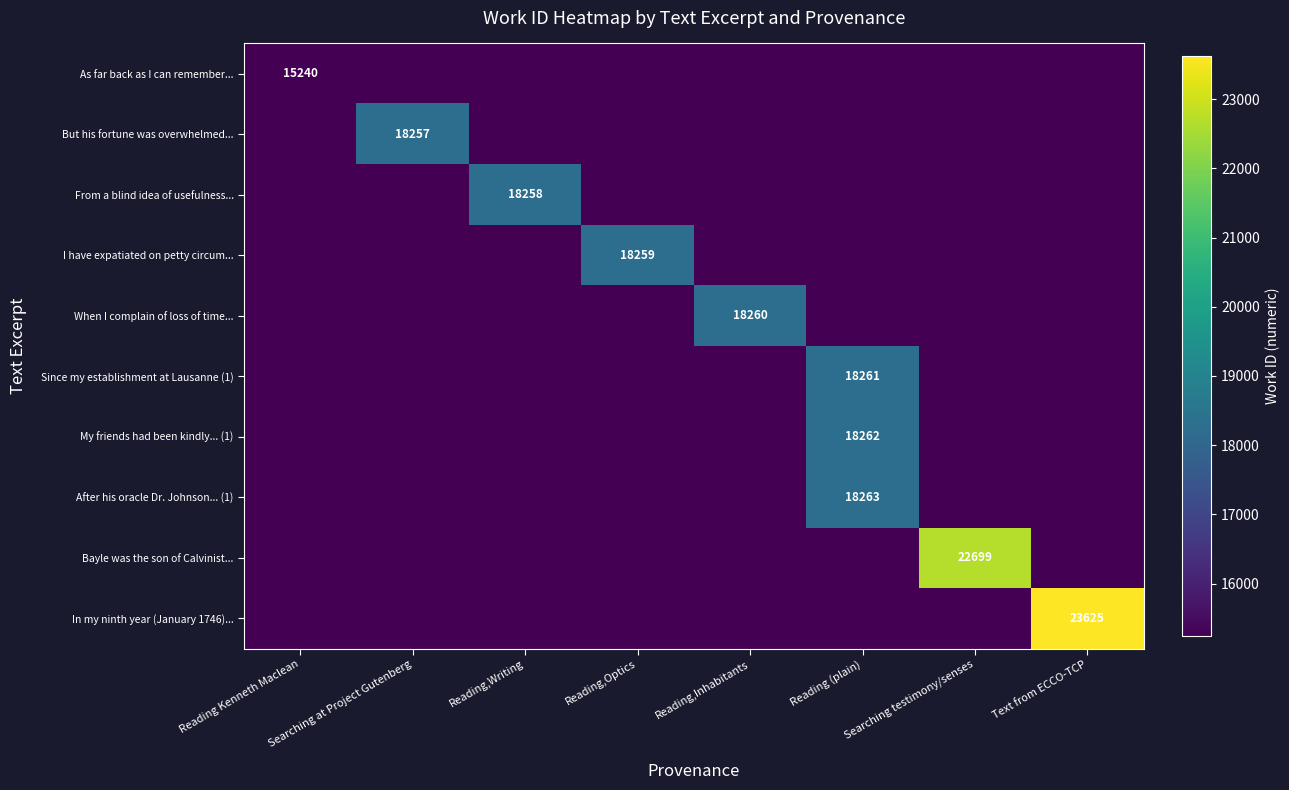

Which series has the largest range (max minus min)?

In my ninth year (January 1746)...